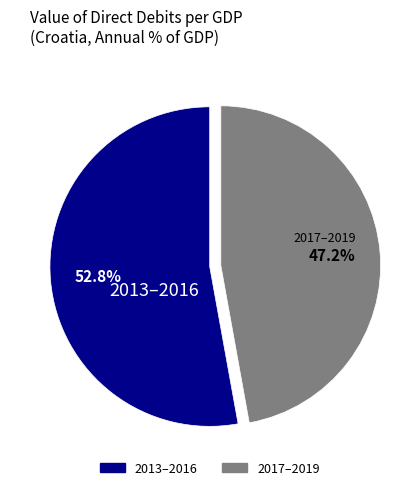

To the nearest percent, what is the difference between the largest and smallest slice percentages?

6%